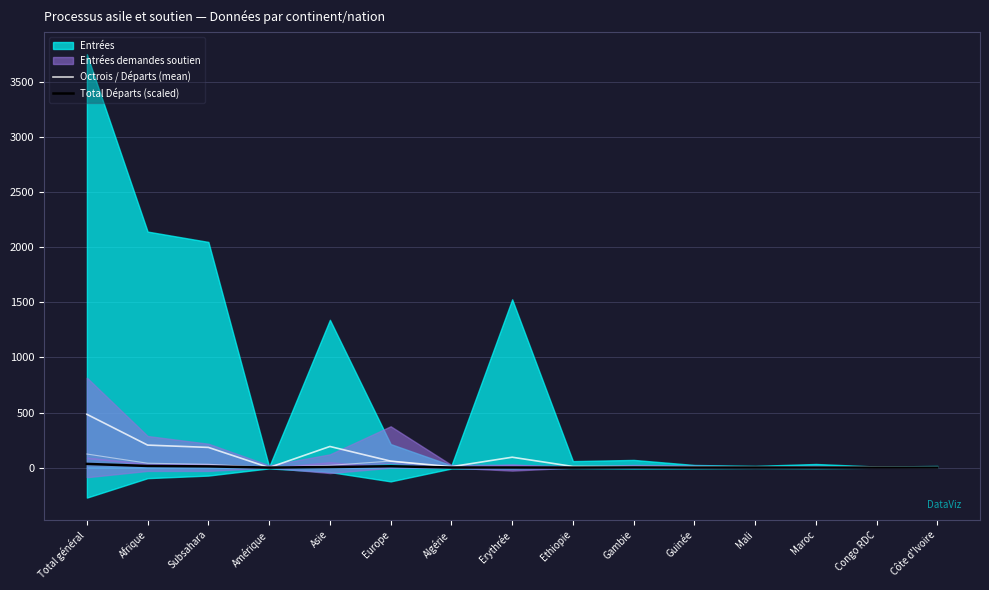

How many times do Total Départs (scaled) and Octrois / Départs (mean) cross each other?

2